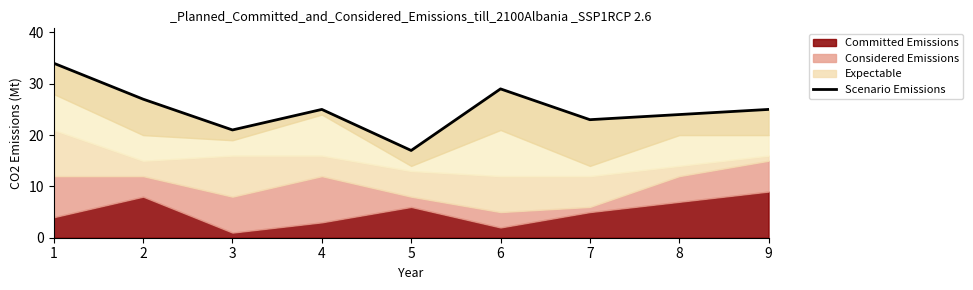

List the labels in order of value, smallest first.

5, 3, 7, 8, 4, 9, 2, 6, 1